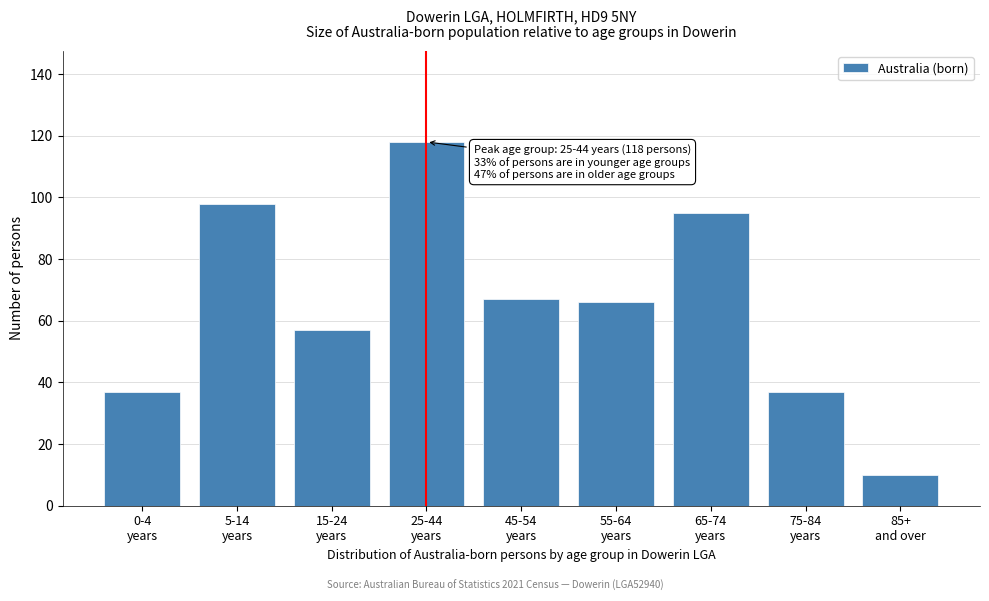

Reading left to right, what are all the values shown in this chart?

37	98	57	118	67	66	95	37	10